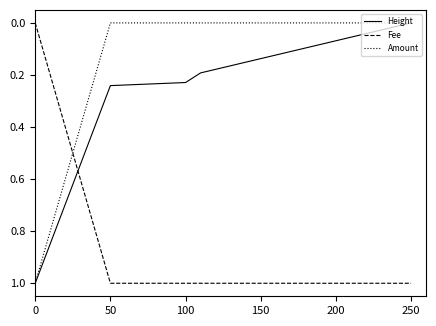

Which series has the largest total across all categories?

Fee